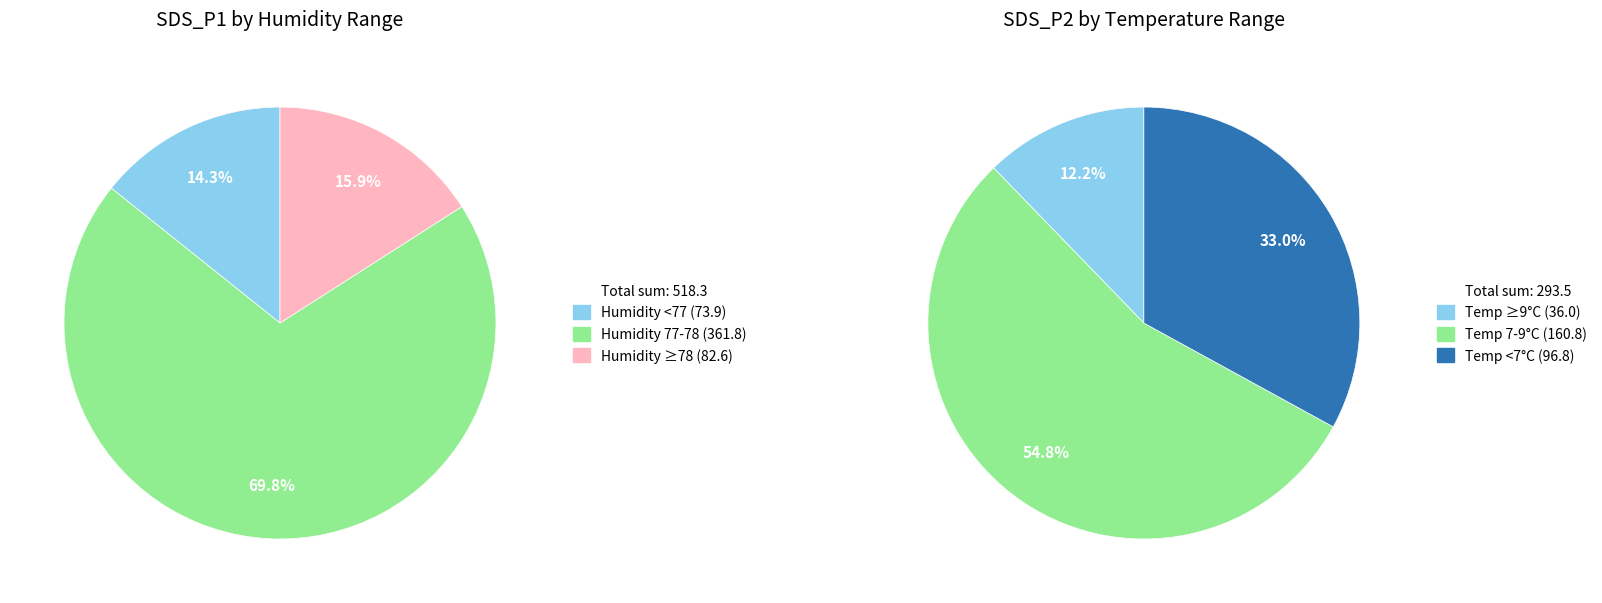

Rank the series at 30 from highest to lowest value.

SDS_P1, SDS_P2